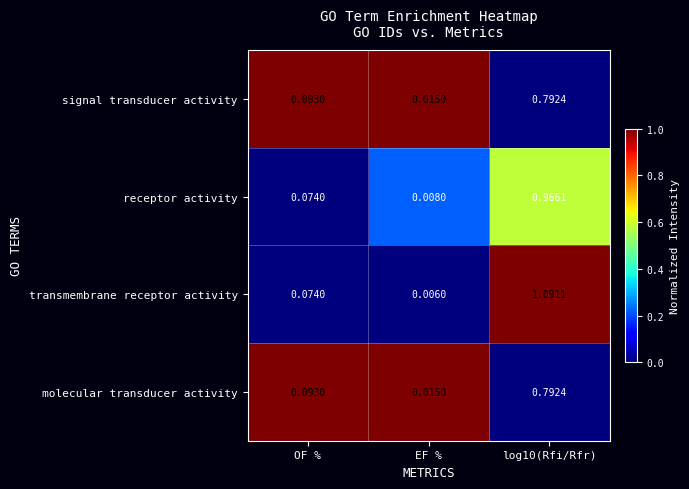

Is the value of receptor activity at EF % greater than the value of signal transducer activity at EF %?

No